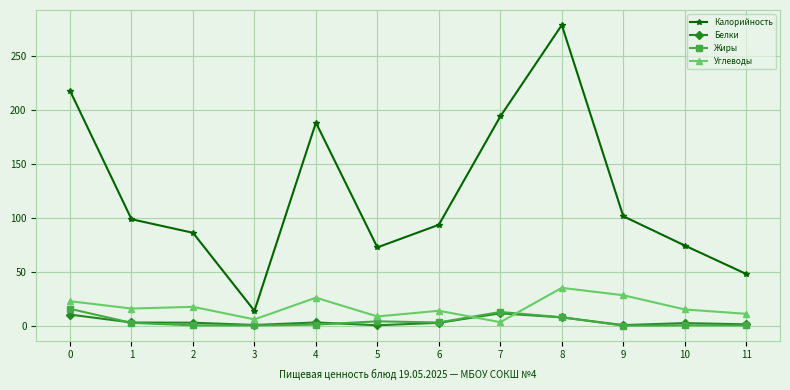

What are all the series names shown in the legend?

Калорийность, Белки, Жиры, Углеводы